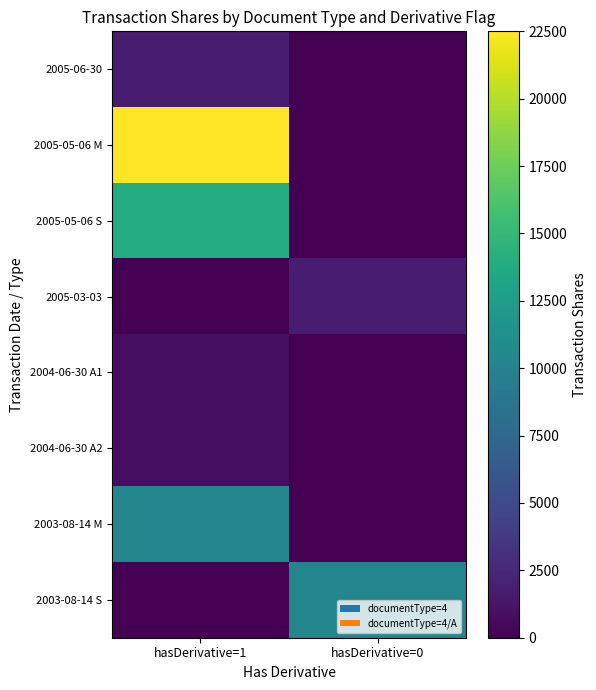

At how many categories does at least one series exceed 16194?

1